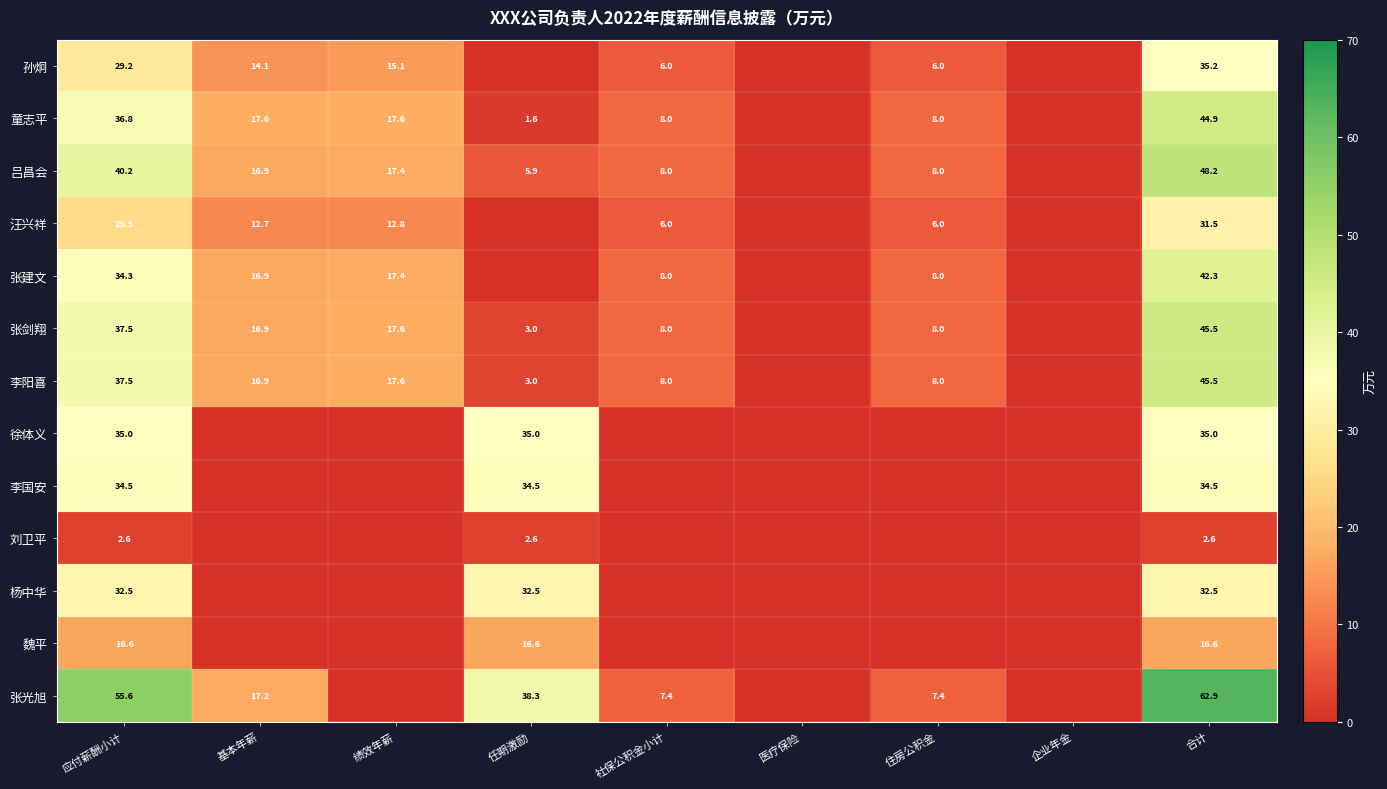

Is it true that 张剑翔 equals 17.6 at 绩效年薪?

True